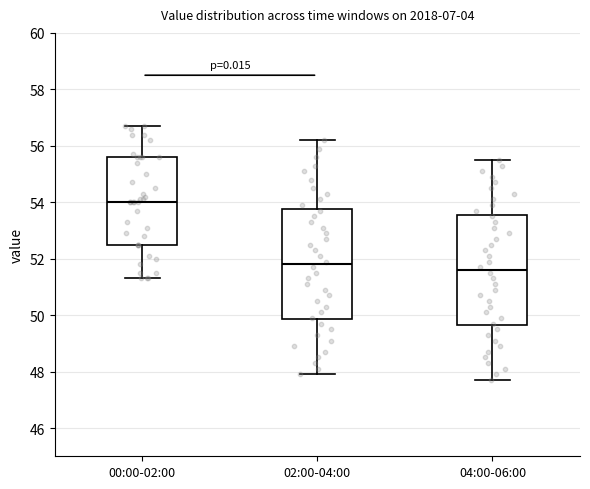

Where does the median line of the box for 00:00-02:00 sit on the y-axis? The values are not printed on the chart, so give them approximately, as read against the axis.

54.0